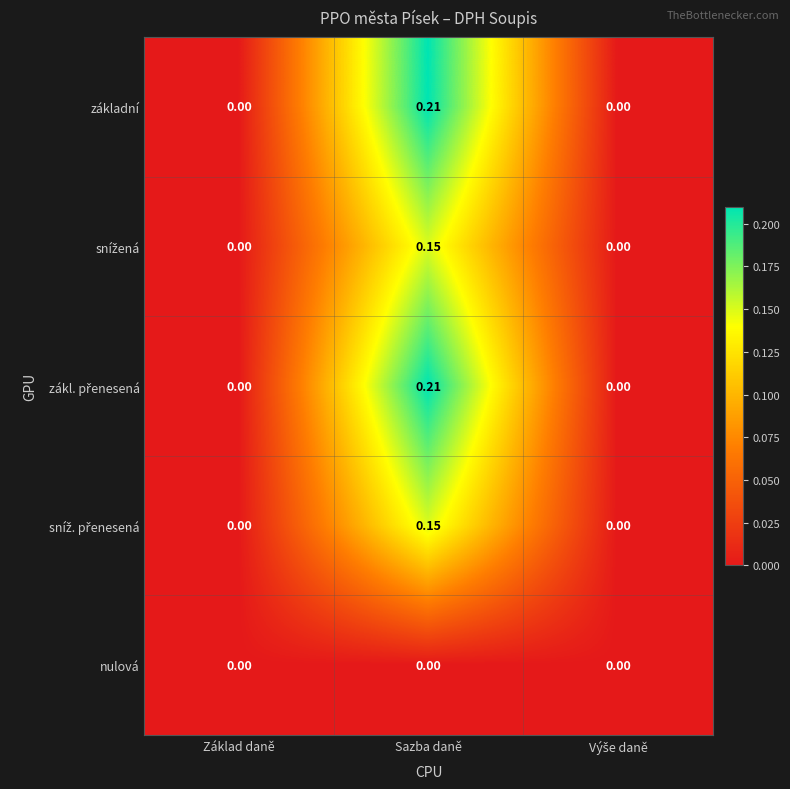

What is the total value across all series at Sazba daně?

0.7